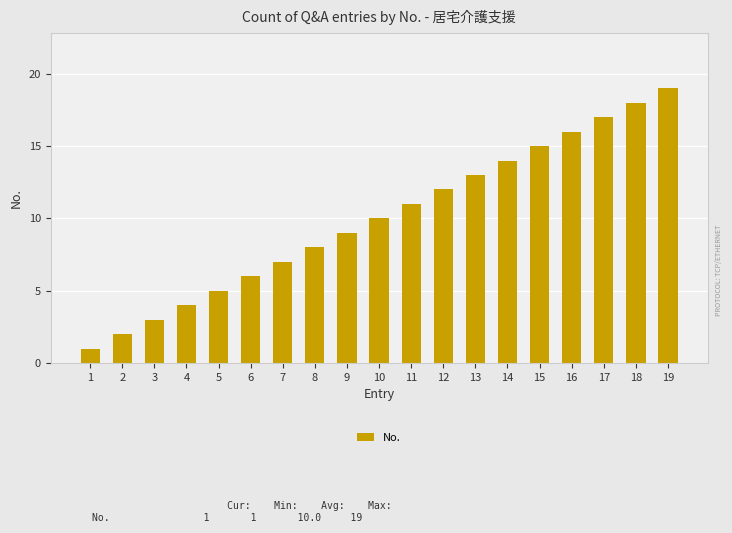

List the labels in order of value, smallest first.

1, 2, 3, 4, 5, 6, 7, 8, 9, 10, 11, 12, 13, 14, 15, 16, 17, 18, 19